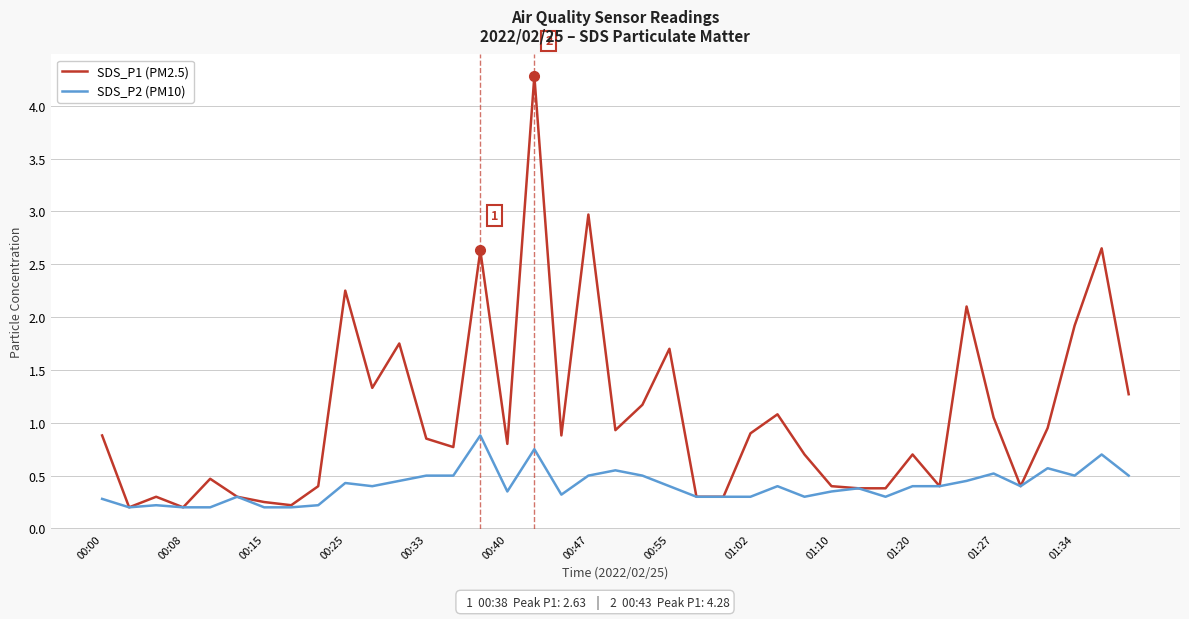

Which series has the widest spread of values?

SDS_P1 (PM2.5)